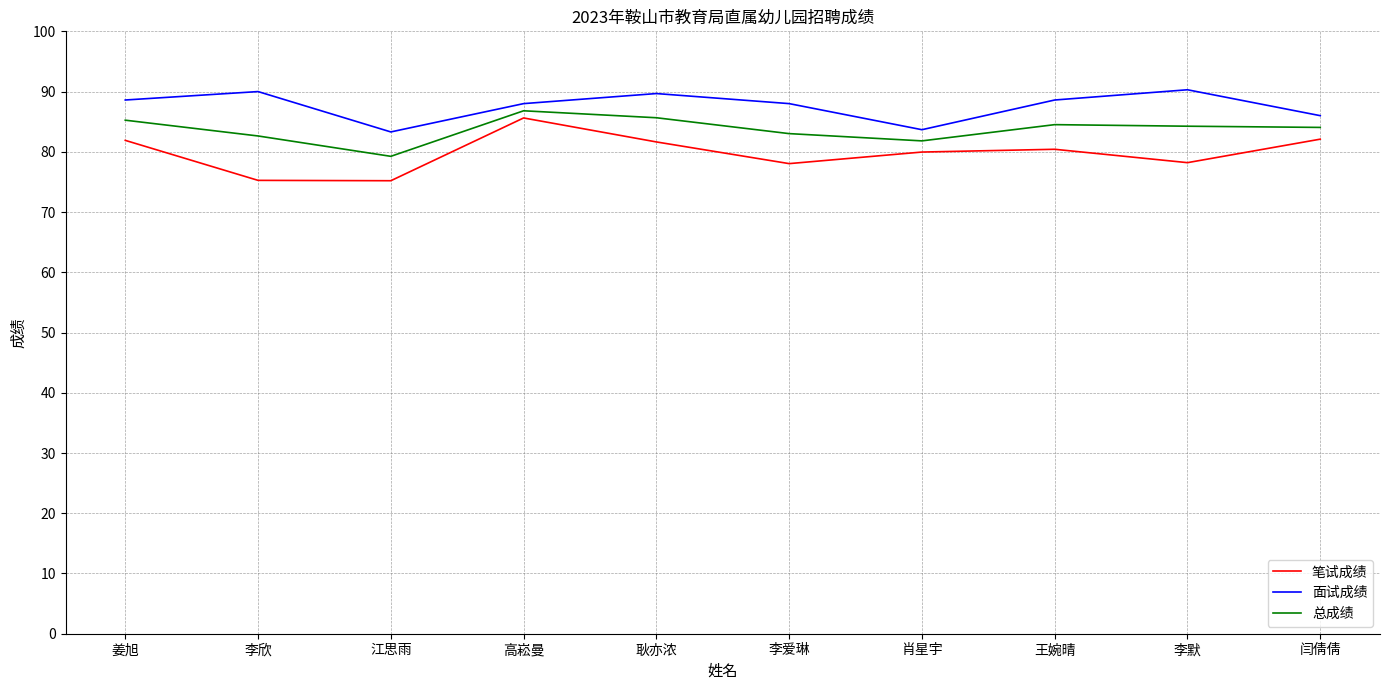

True or false: 笔试成绩 and 总成绩 intersect in this chart.

False